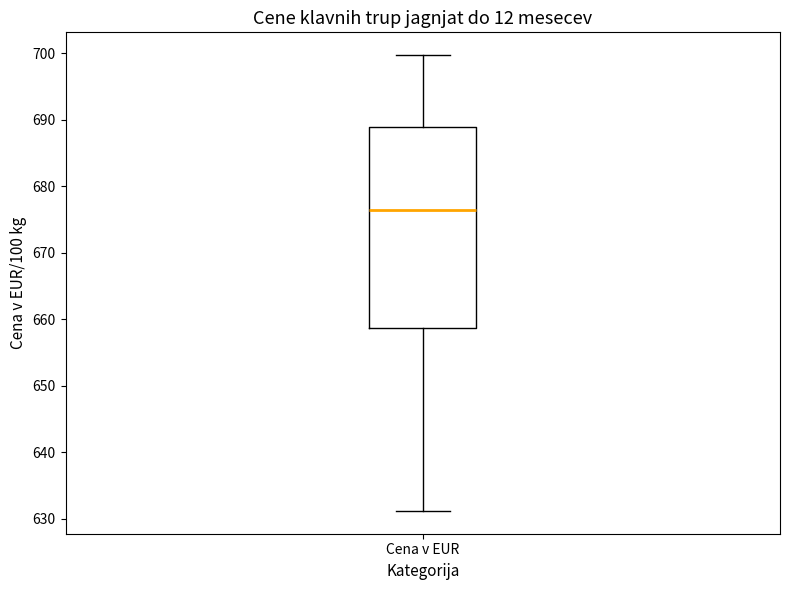

Read this box plot against the y-axis: the position of the median line, the range covered by the box, and the ends of both whiskers. The values are not printed on the chart, so give them approximately, as read against the axis.

median 676, box 659 to 689, whiskers 631 to 700